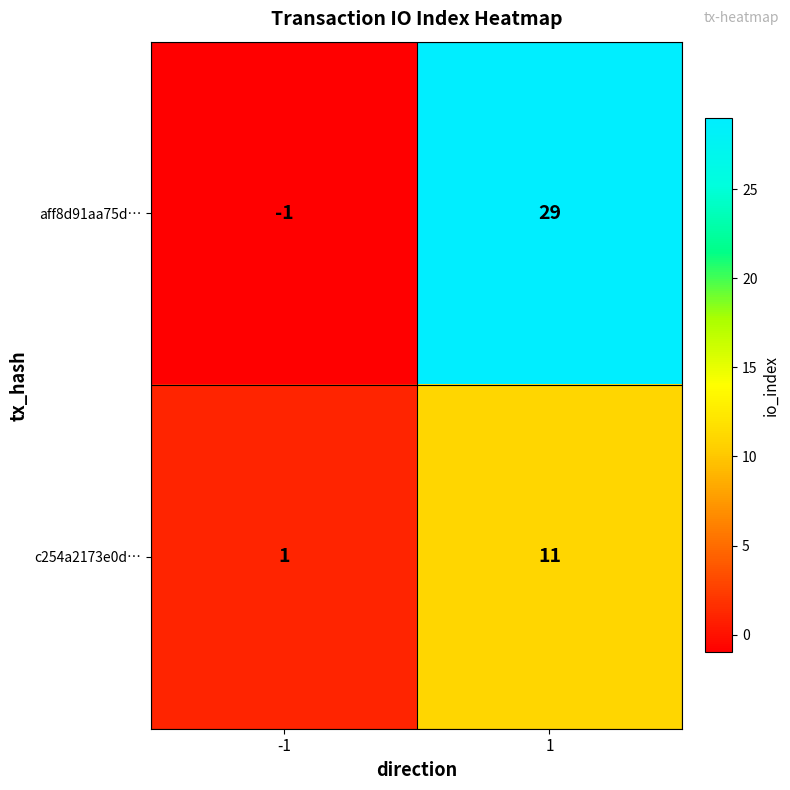

Reading right to left, transcribe all the data shown in this chart.

aff8d91aa75d…: 29	-1
c254a2173e0d…: 11	1